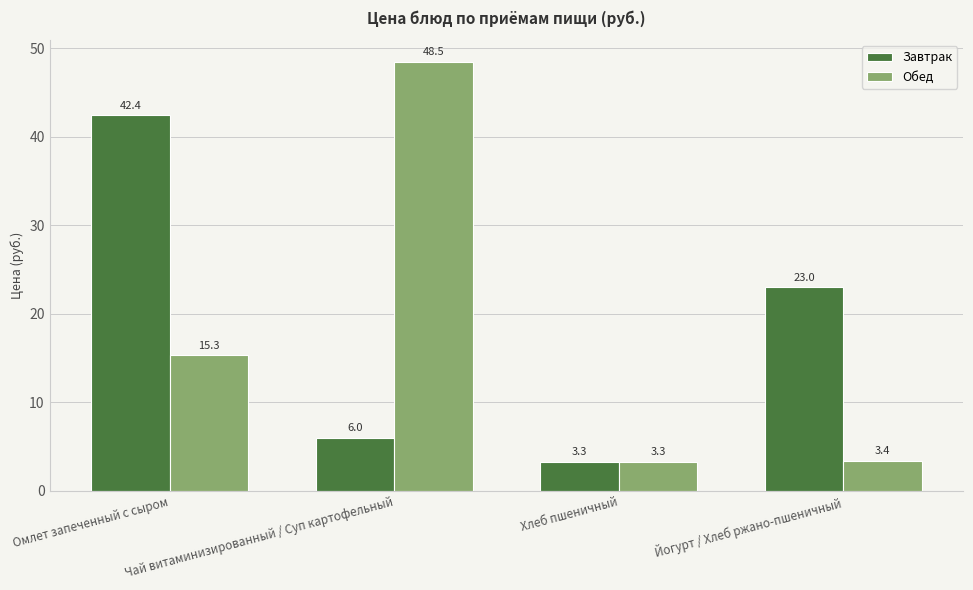

What are all the series names shown in the legend?

Завтрак, Обед